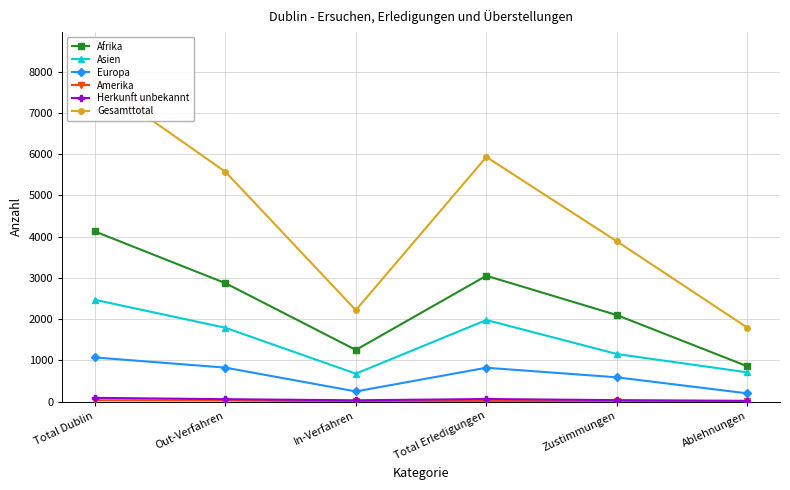

How many values in the Afrika series exceed 2872?

2